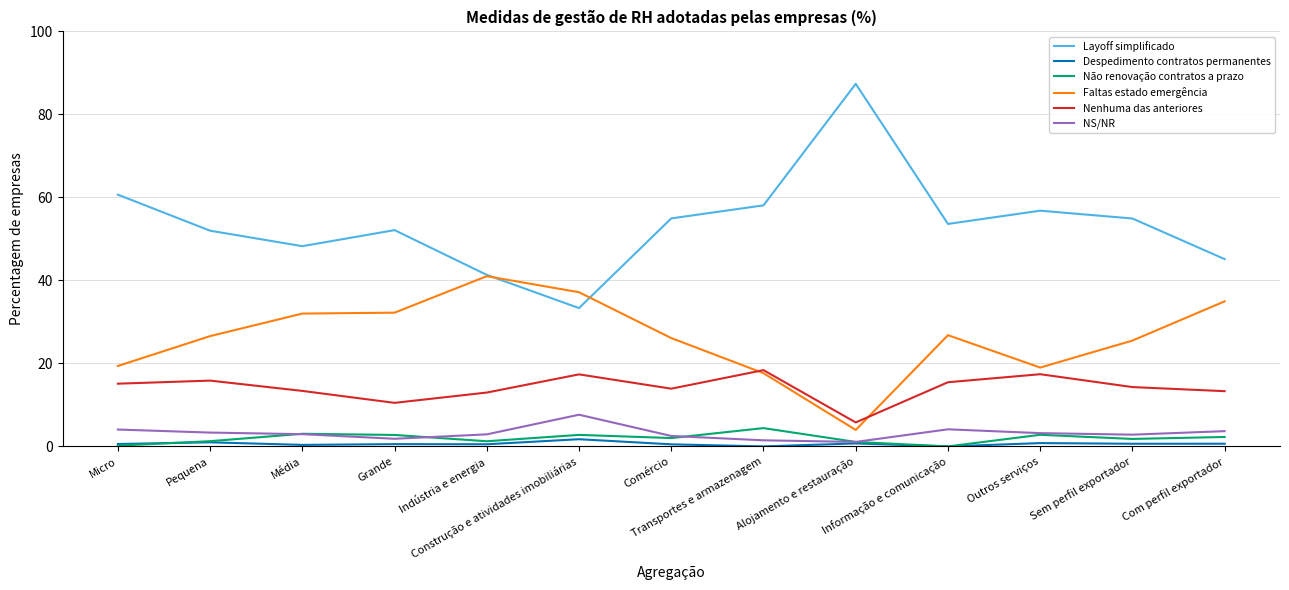

True or false: NS/NR has a value of 3.7 at Com perfil exportador.

True